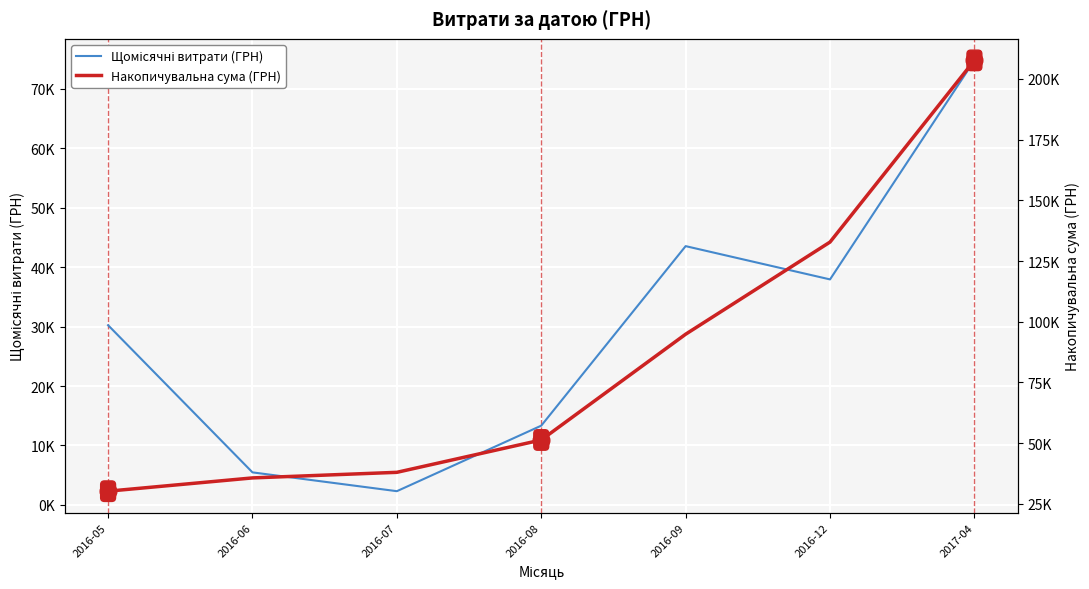

At which category is the sum across all series the highest?

2017-04